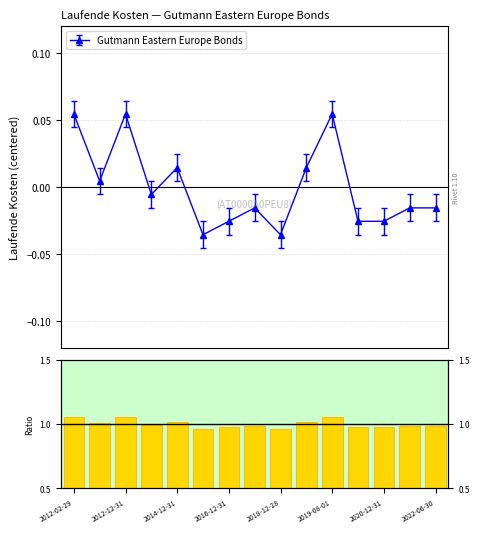

The value at 2022-06-30 is 0.6. True or false?

False